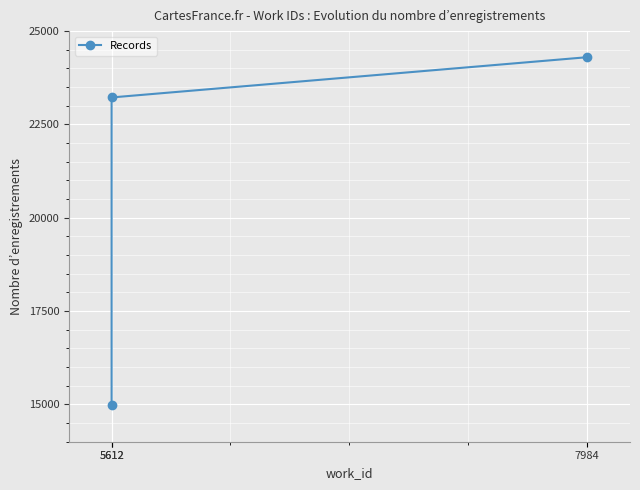

What is the value of the 3rd point from the left?

24300